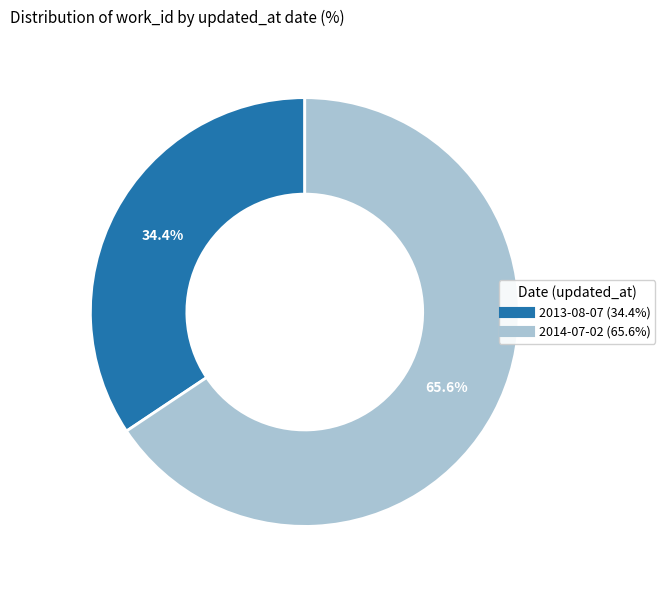

Is the sum of 2014-07-02 and 2013-08-07 greater than half?

Yes